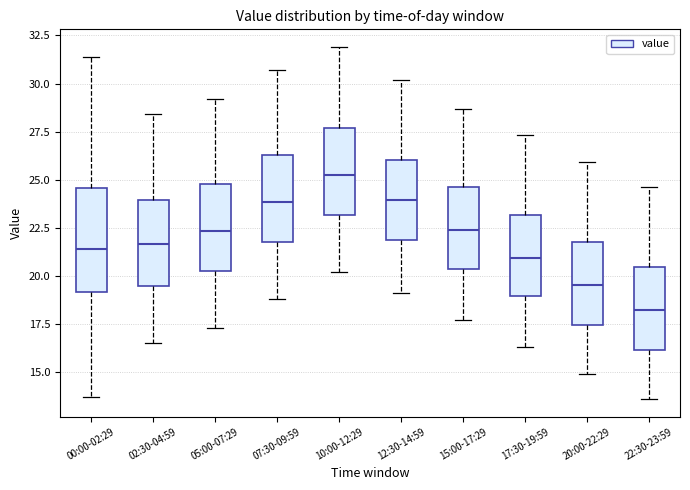

Reading left to right, transcribe this box plot: for each box, give where its median line is, the range the box spans, and where its two whiskers end, as read against the y-axis. The values are not printed on the chart, so give them approximately, as read against the axis.

00:00-02:29: median 21.5, box 19.0 to 24.5, whiskers 13.5 to 31.5
02:30-04:59: median 21.5, box 19.5 to 24.0, whiskers 16.5 to 28.5
05:00-07:29: median 22.5, box 20.5 to 25.0, whiskers 17.5 to 29.0
07:30-09:59: median 24.0, box 22.0 to 26.5, whiskers 19.0 to 30.5
10:00-12:29: median 25.5, box 23.0 to 27.5, whiskers 20.0 to 32.0
12:30-14:59: median 24.0, box 22.0 to 26.0, whiskers 19.0 to 30.0
15:00-17:29: median 22.5, box 20.5 to 24.5, whiskers 17.5 to 28.5
17:30-19:59: median 21.0, box 19.0 to 23.0, whiskers 16.5 to 27.5
20:00-22:29: median 19.5, box 17.5 to 22.0, whiskers 15.0 to 26.0
22:30-23:59: median 18.5, box 16.0 to 20.5, whiskers 13.5 to 24.5